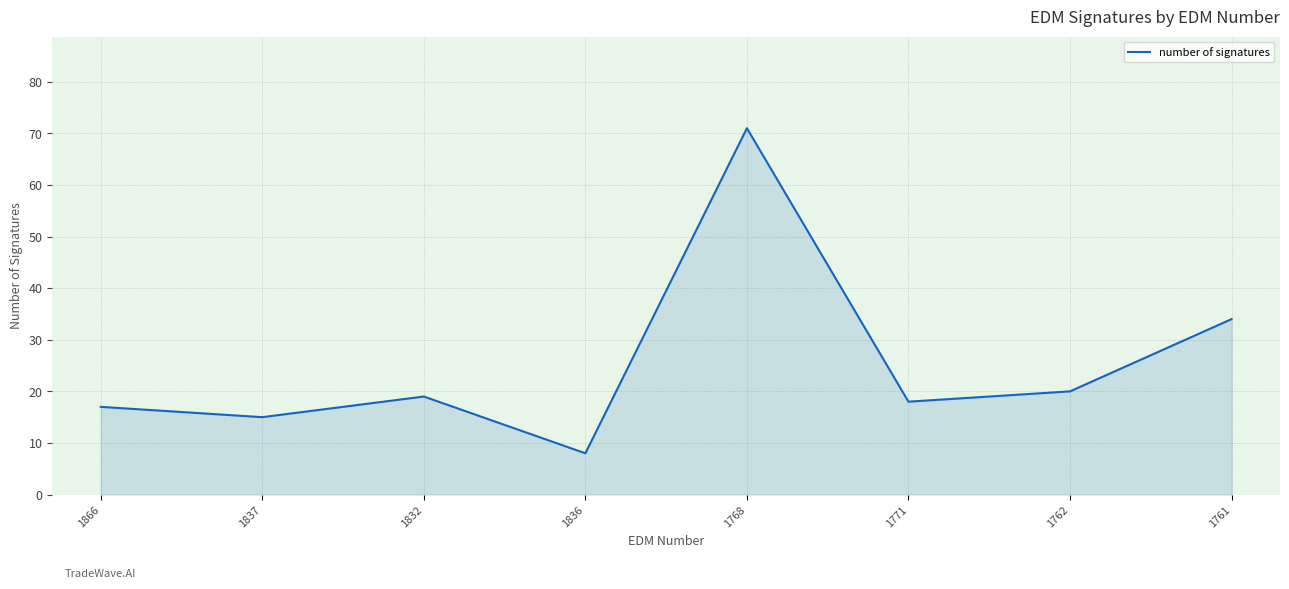

Rank the categories by value from lowest to highest.

1836, 1837, 1866, 1771, 1832, 1762, 1761, 1768